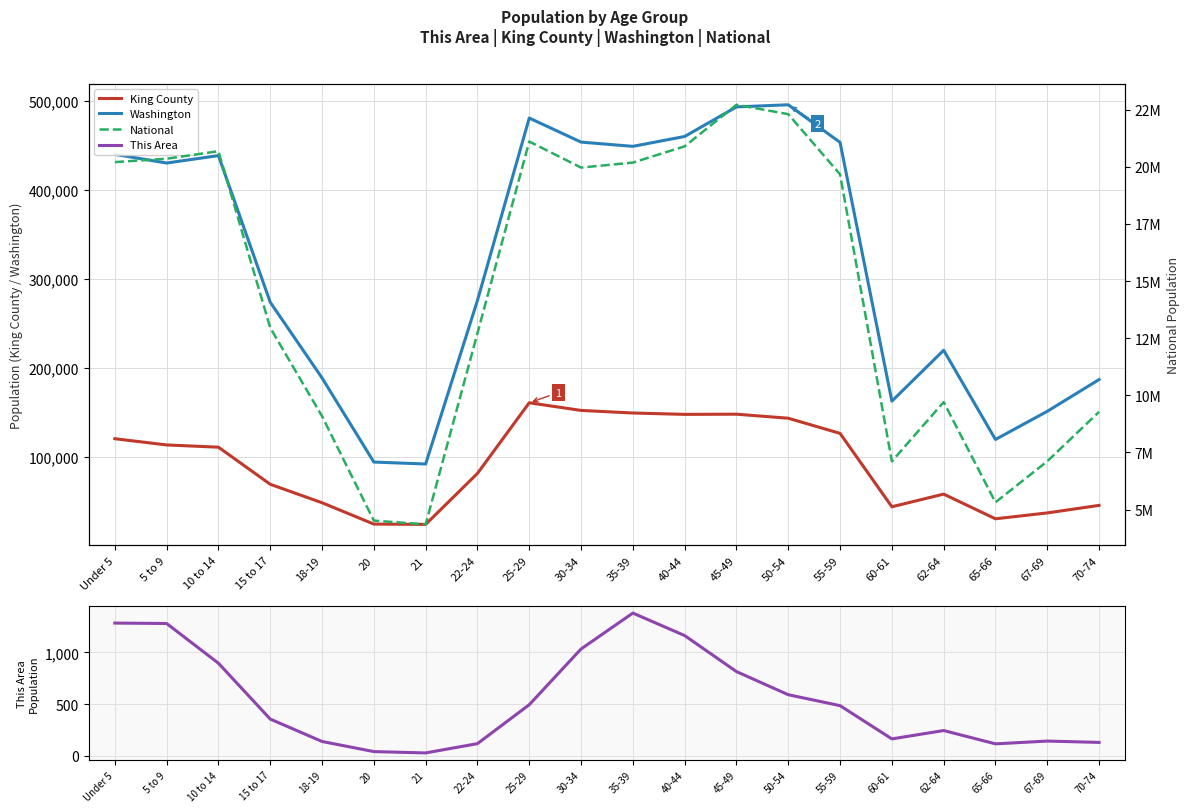

List the series in order of their peak value, highest first.

National, Washington, King County, This Area